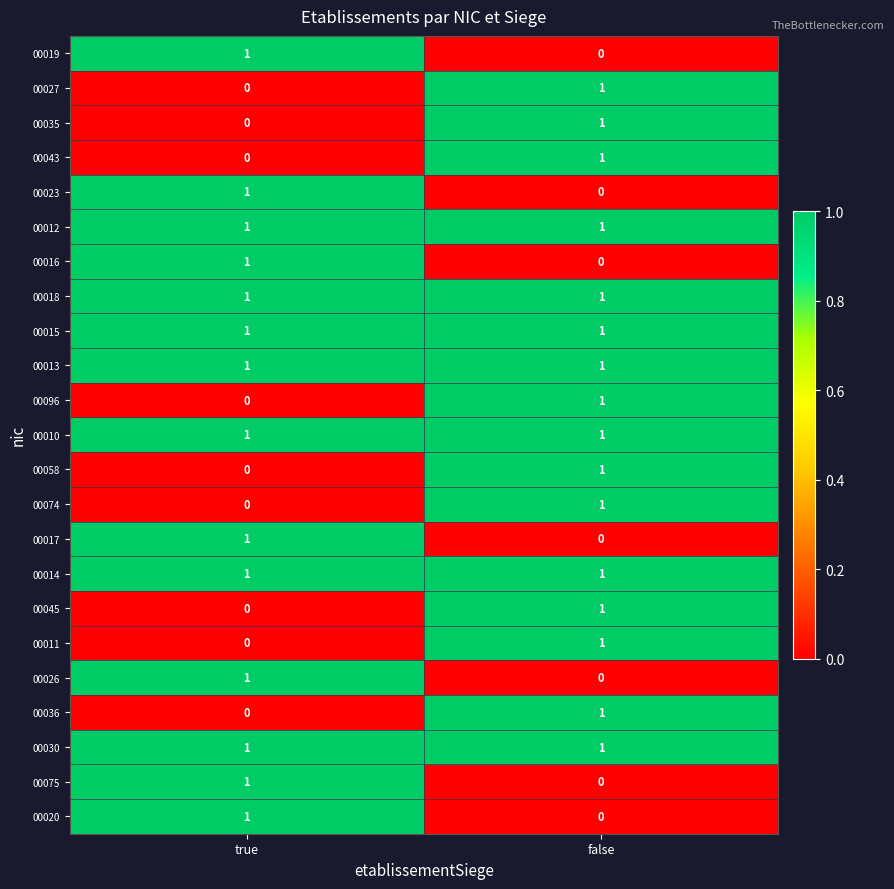

Is the value of 00075 at false greater than the value of 00012 at false?

No